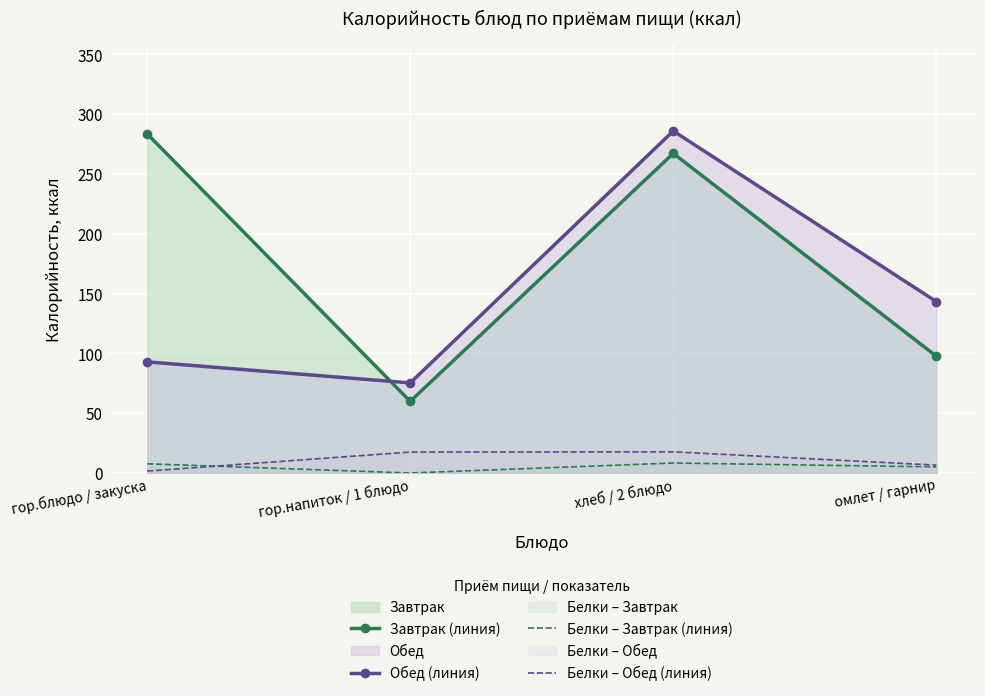

True or false: Завтрак (линия) and Белки – Обед (линия) intersect in this chart.

False